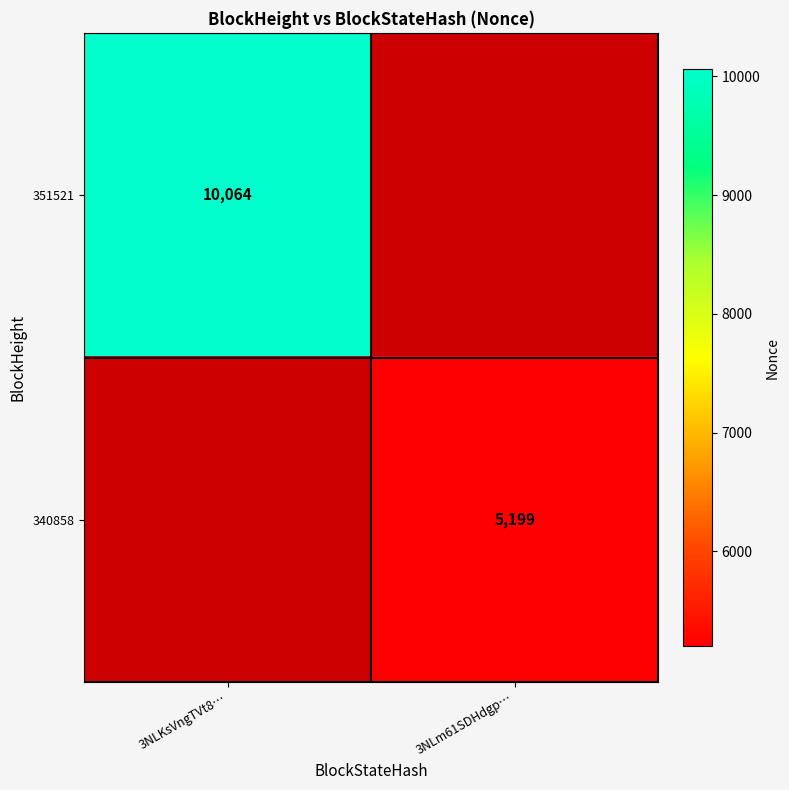

Which has a higher value, 3NLm61SDHdgp… or 3NLKsVngTVt8…?

3NLKsVngTVt8…